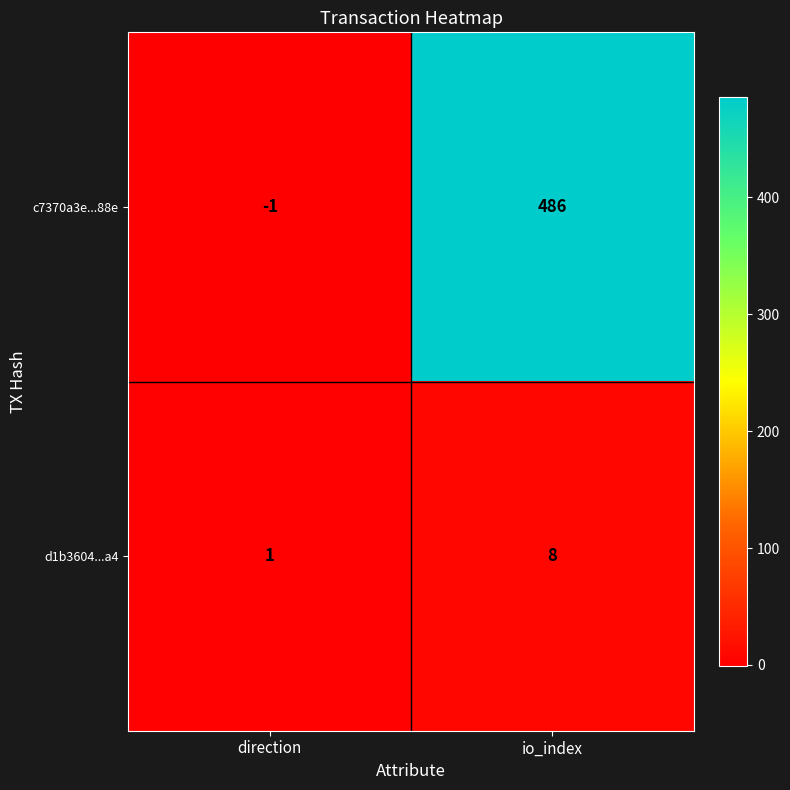

Where is c7370a3e...88e nearest to the value 242?

direction